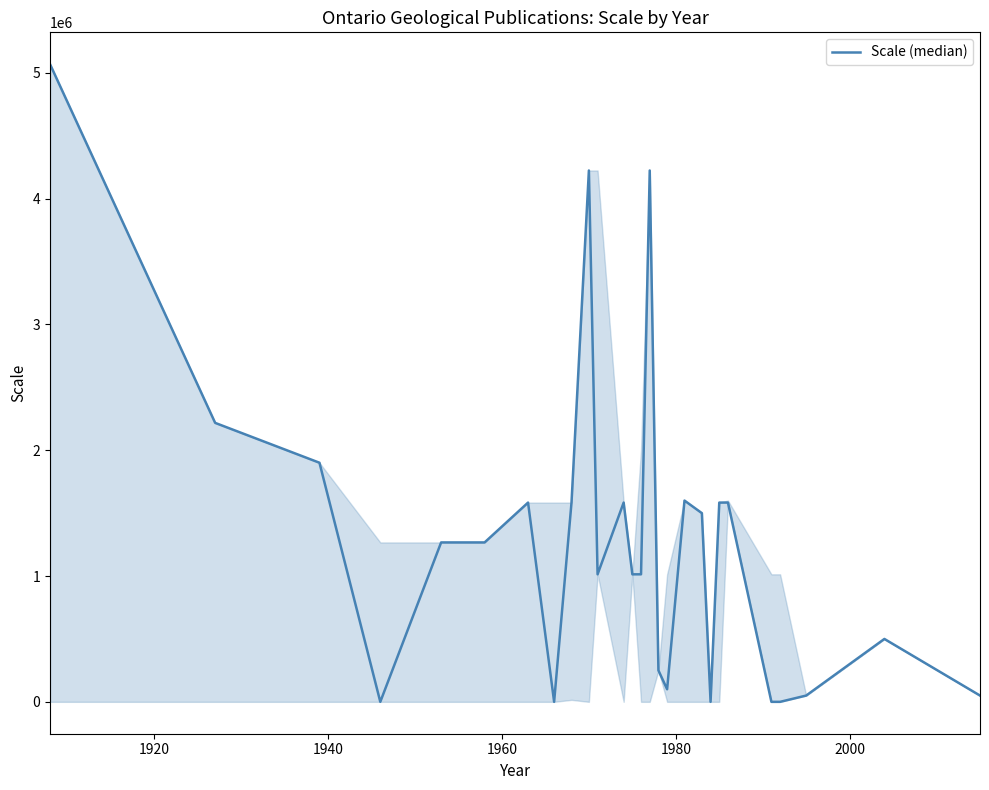

What is the difference between the maximum and minimum values?

5068800